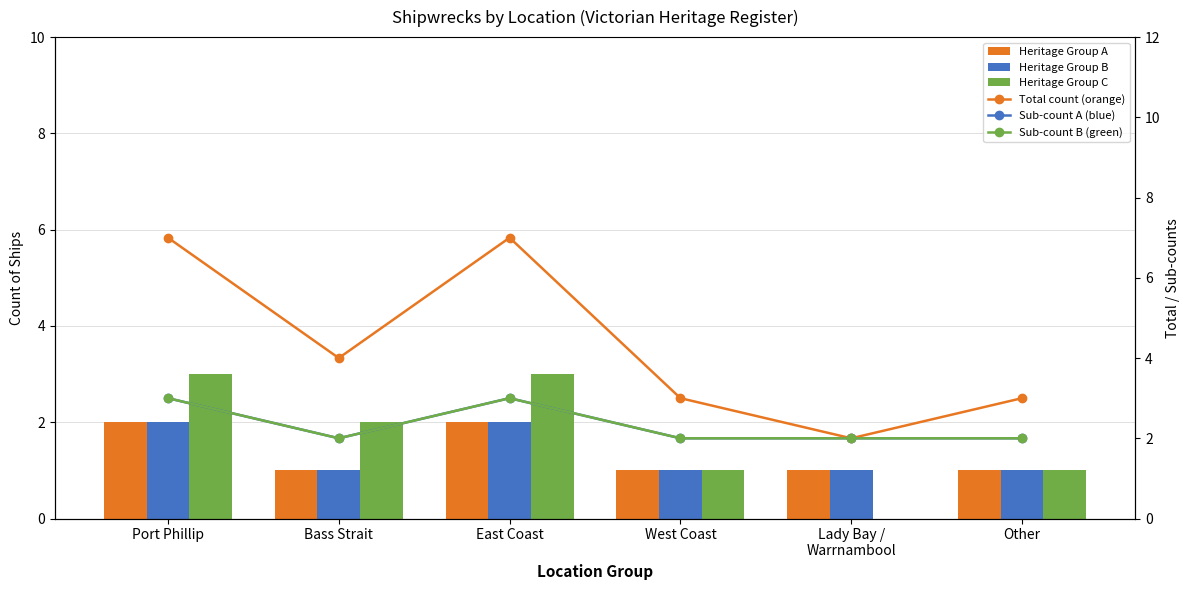

What are all the series names shown in the legend?

Heritage Group A, Heritage Group B, Heritage Group C, Total count (orange), Sub-count A (blue), Sub-count B (green)